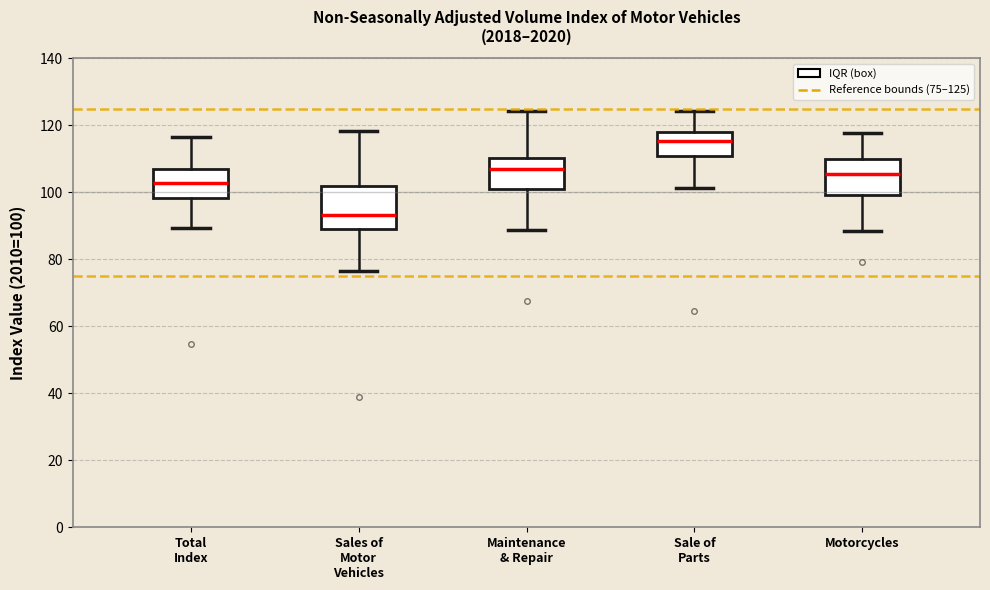

Reading left to right, transcribe this box plot: for each box, give where its median line is, the range the box spans, and where its two whiskers end, as read against the y-axis. The values are not printed on the chart, so give them approximately, as read against the axis.

Total Index: median 102, box 98 to 108, whiskers 90 to 116
Sales of Motor Vehicles: median 94, box 90 to 102, whiskers 76 to 118
Maintenance & Repair: median 106, box 100 to 110, whiskers 88 to 124
Sale of Parts: median 116, box 110 to 118, whiskers 102 to 124
Motorcycles: median 106, box 100 to 110, whiskers 88 to 118